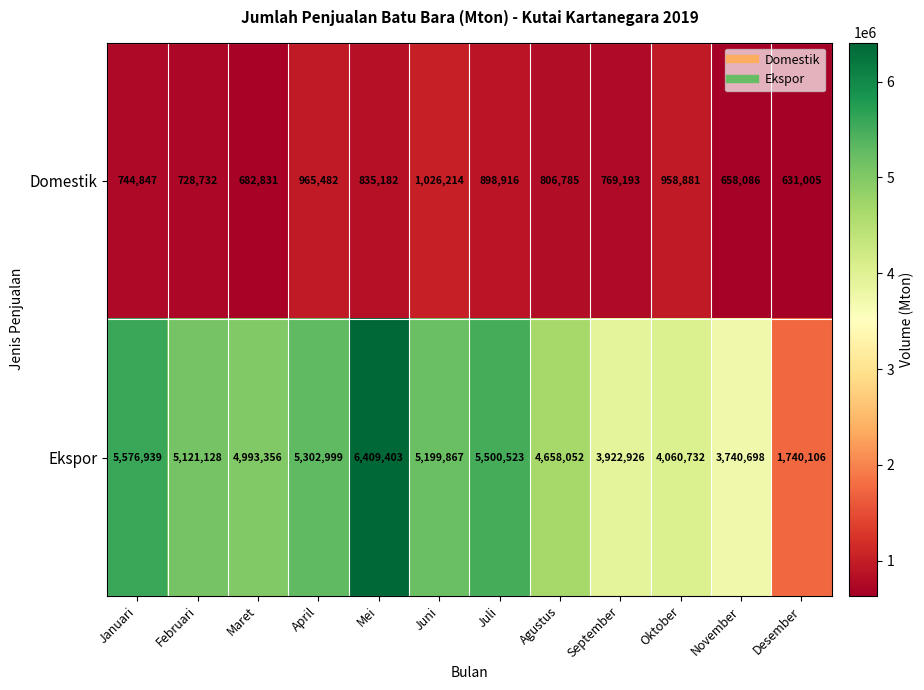

What is the maximum value for Ekspor?

6409403